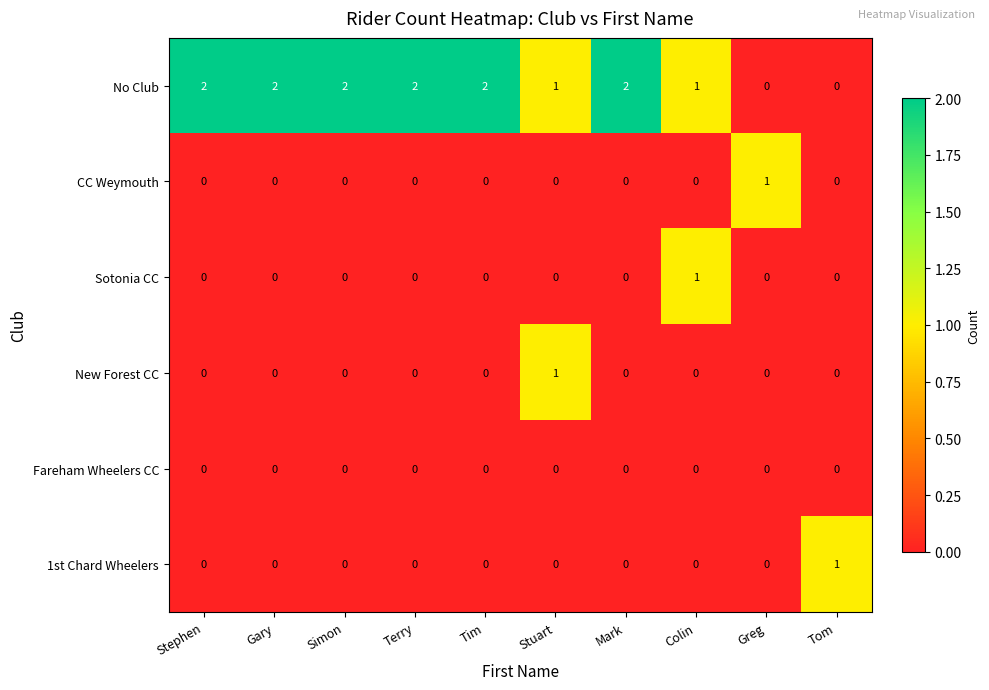

How many New Forest CC values are between 0 and 1?

10